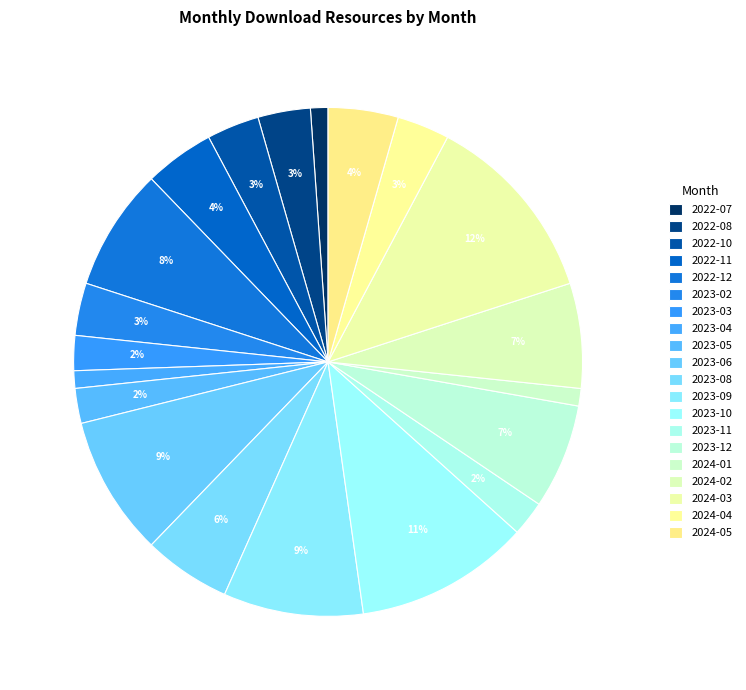

Is the sum of 2023-05 and 2024-02 greater than half?

No